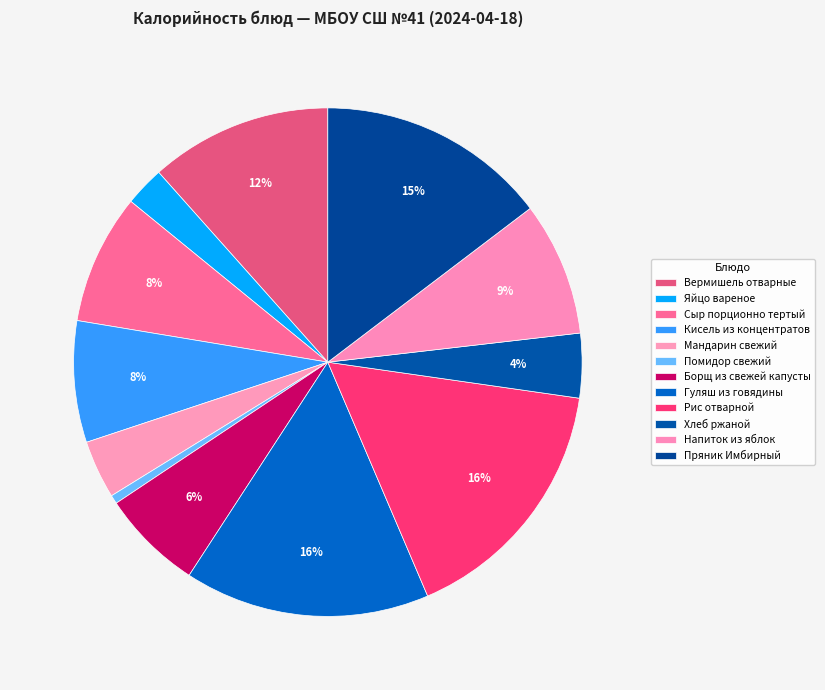

How many slices are in this pie chart?

12